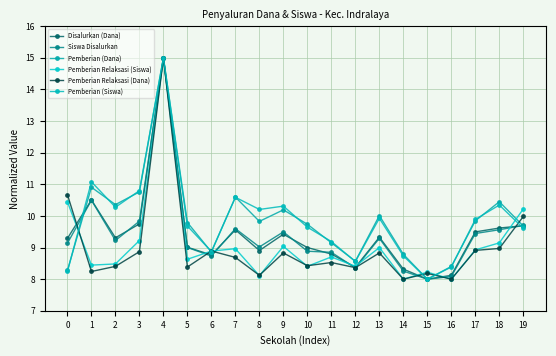

How many times do Pemberian (Siswa) and Pemberian (Dana) cross each other?

11